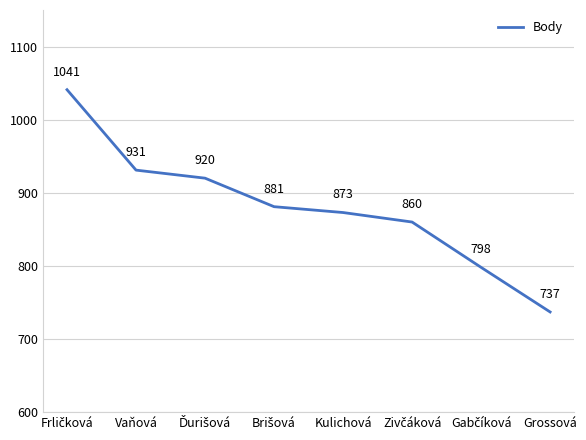

What position from the left is Vaňová?

2